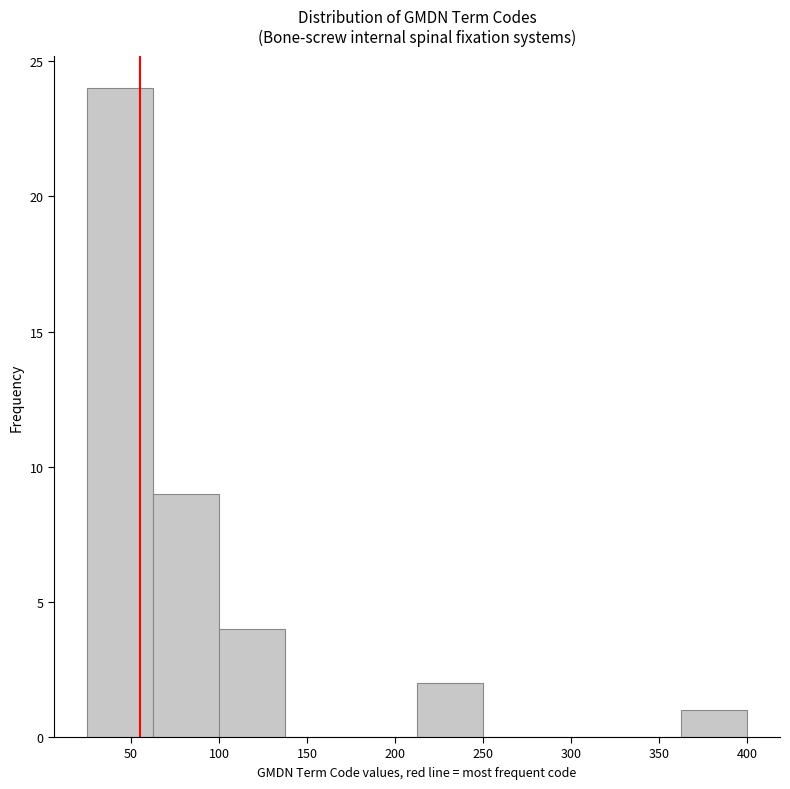

Over which range of the x-axis is the bar tallest?

25.0 to 62.5